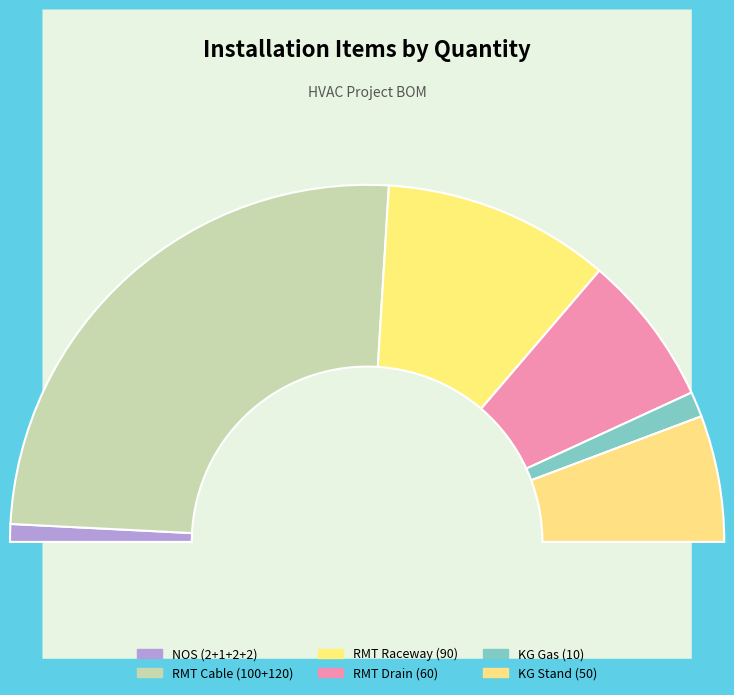

What is the total percentage of RMT Cable (100+120) and RMT Drain (60)?

64.1%